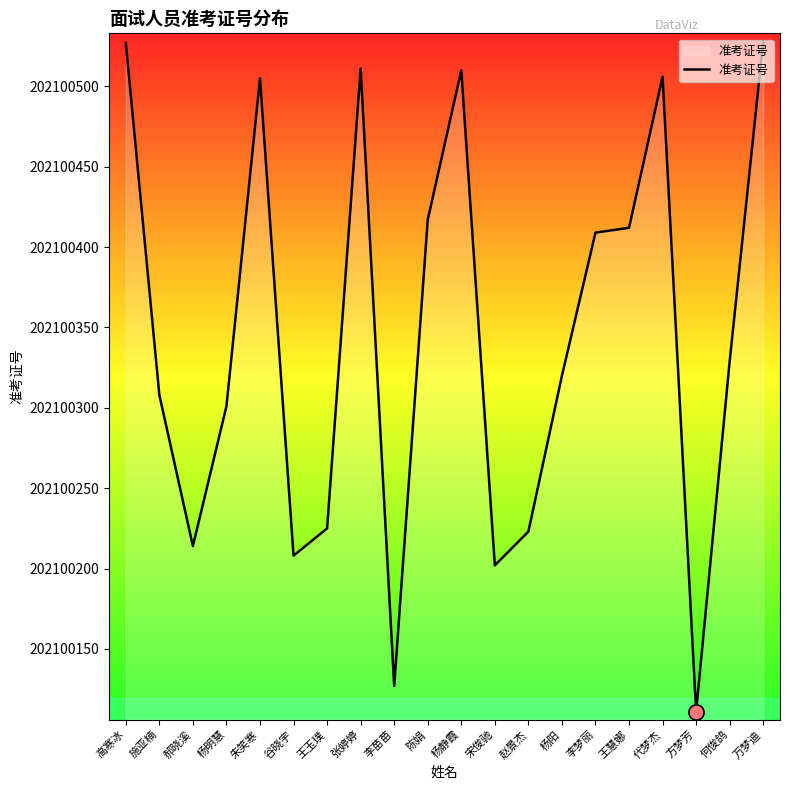

Between 杨静霞 and 李梦丽, which is larger?

杨静霞